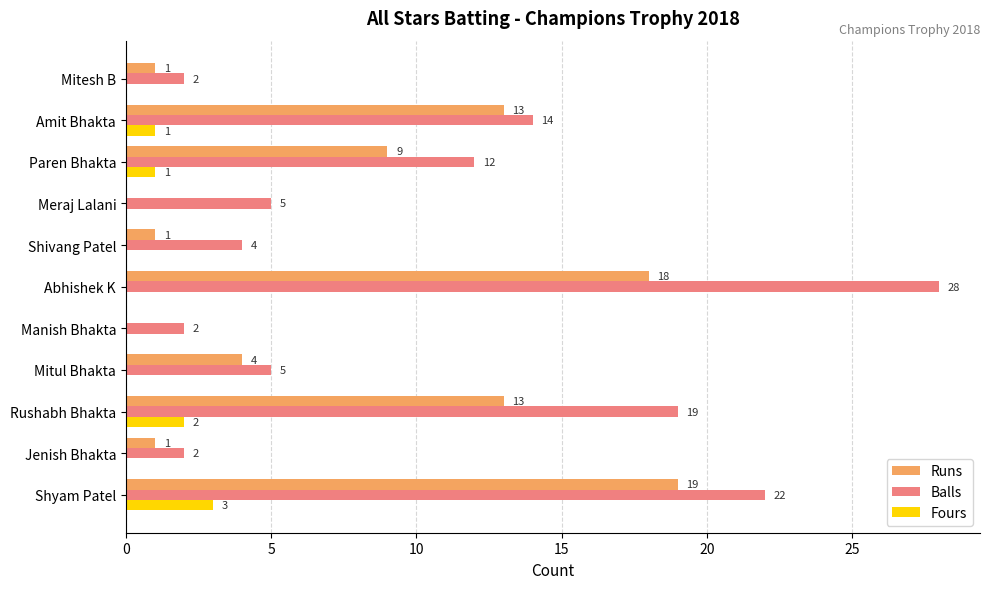

The Runs series shows 11 at Abhishek K. True or false?

False